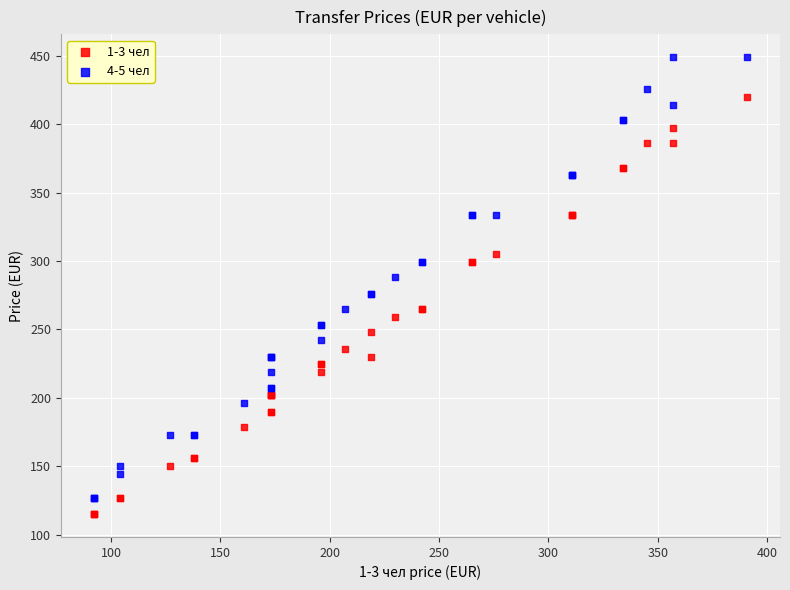

Which series contains the lowest Y value?

1-3 чел